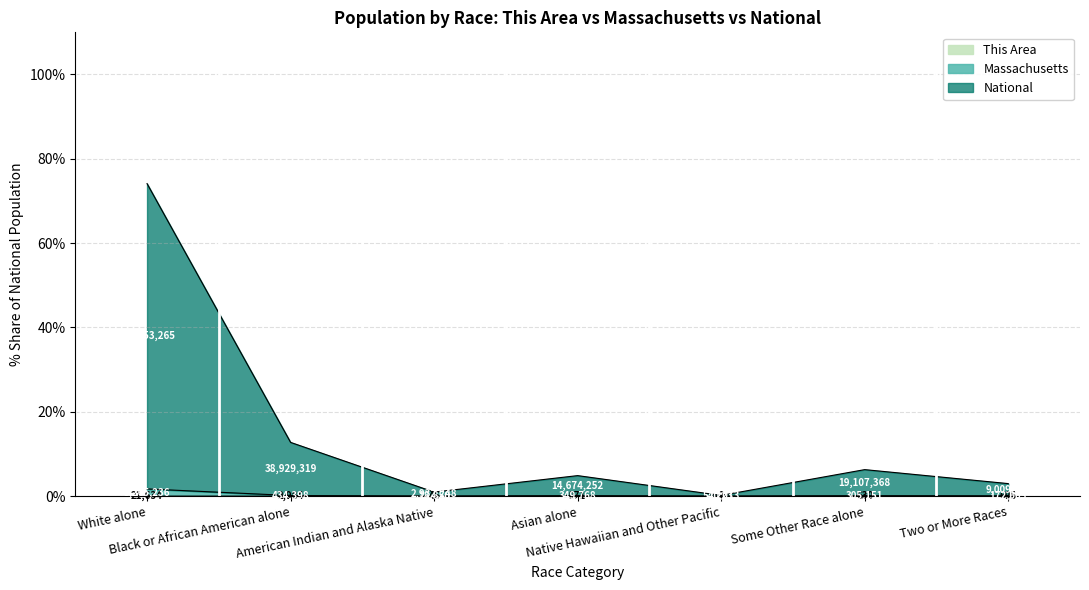

What is the label of the 6th point from the left?

Some Other Race alone